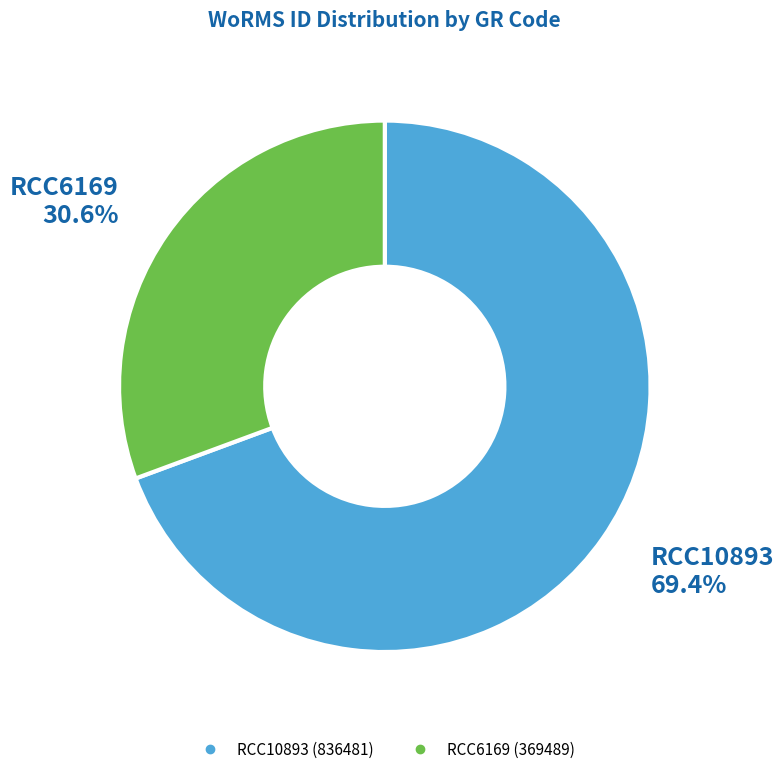

Is it true that RCC10893 is 69% of the pie?

True